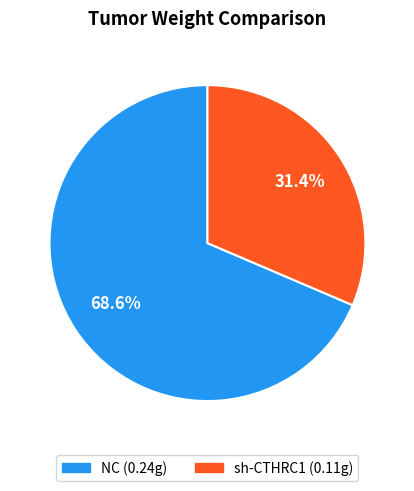

Is there a majority slice in this chart?

Yes